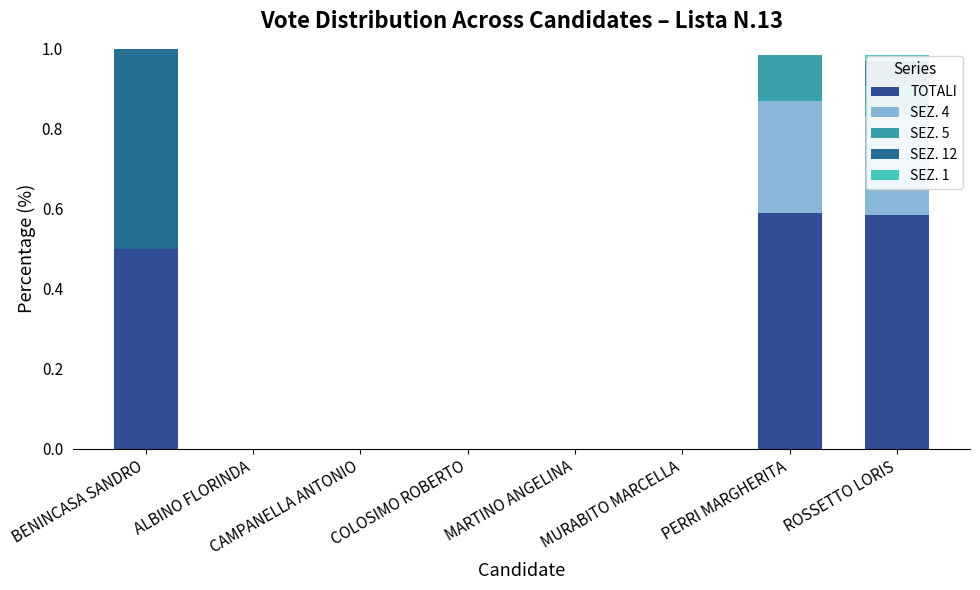

Count the number of data series in this chart.

5